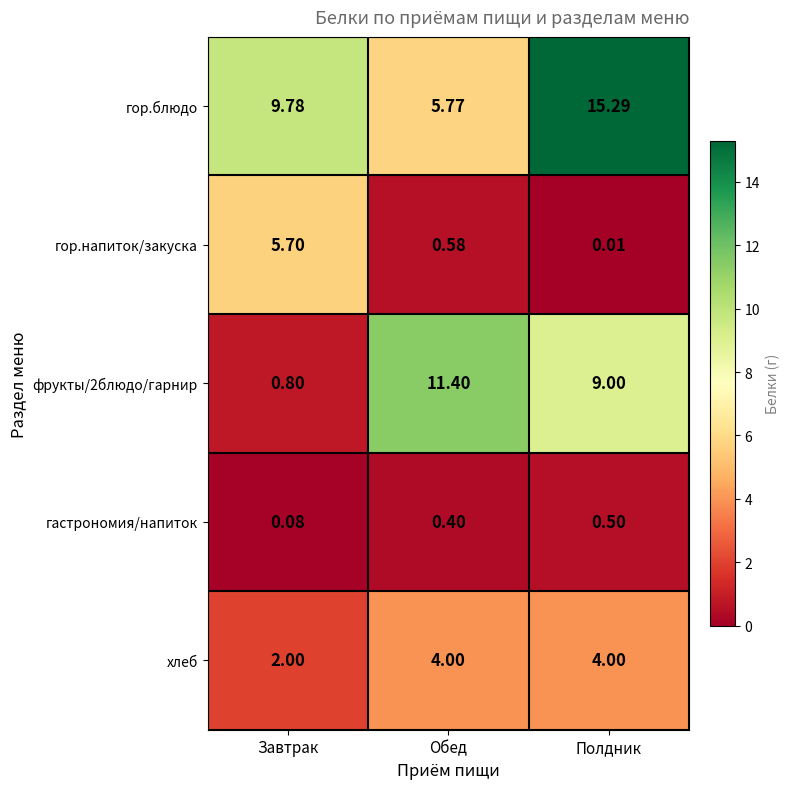

List the labels in order of гастрономия/напиток value, smallest first.

Завтрак, Обед, Полдник